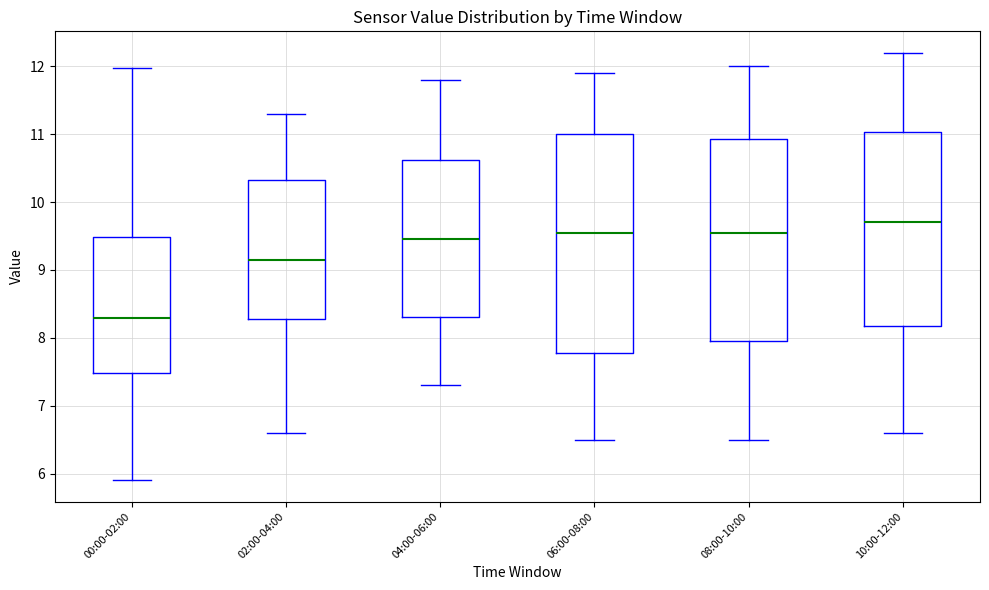

Which box has the highest median line?

10:00-12:00